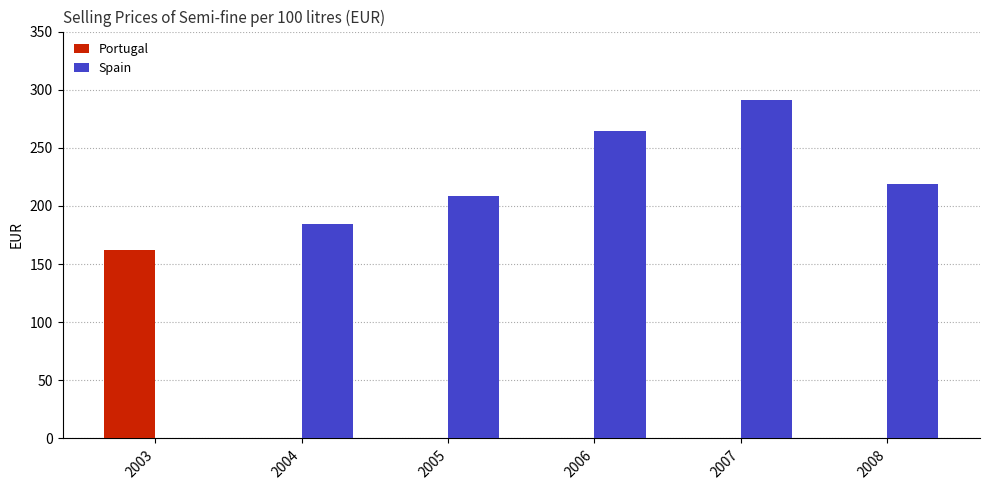

Which category has the highest value in the Portugal series?

2003